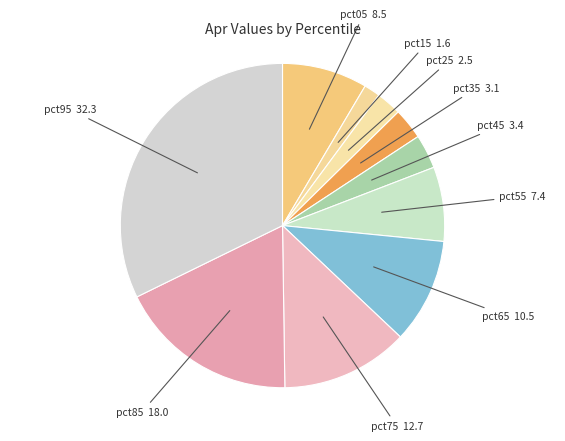

Count the number of slices in the pie.

10